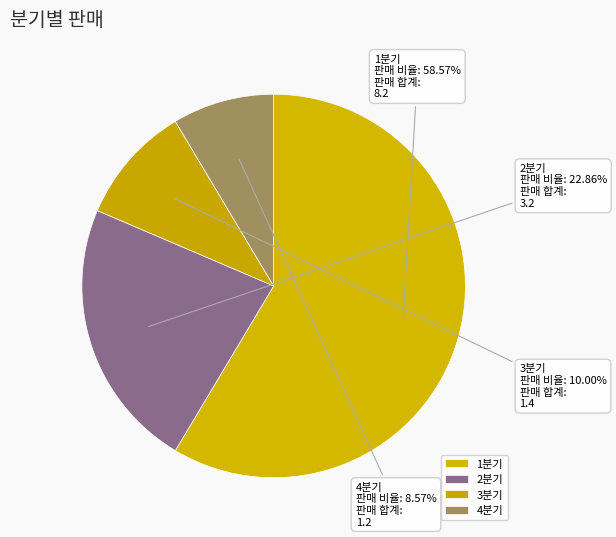

What is the largest slice in the pie chart?

1분기